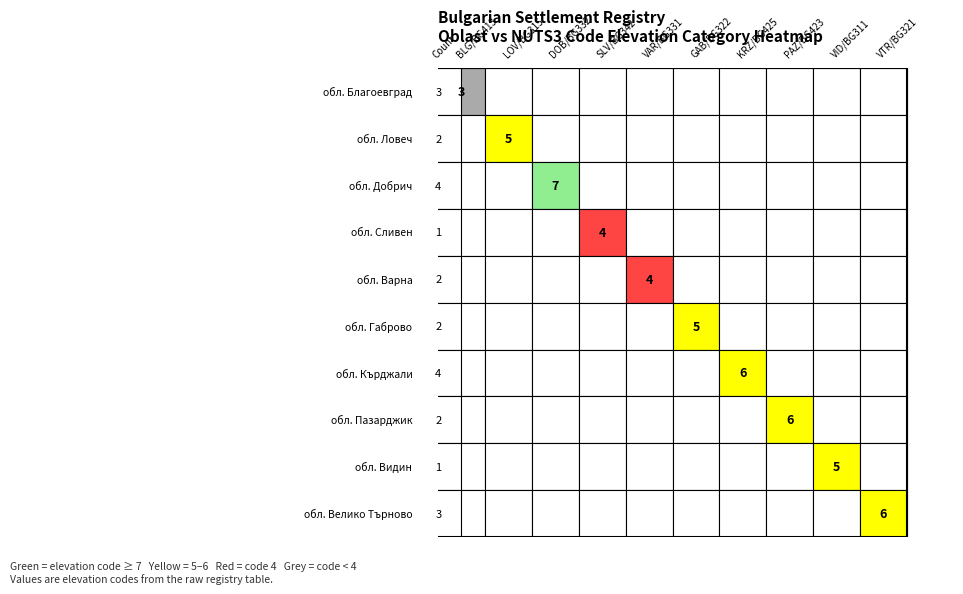

Which has a higher value, 7 or 1?

7